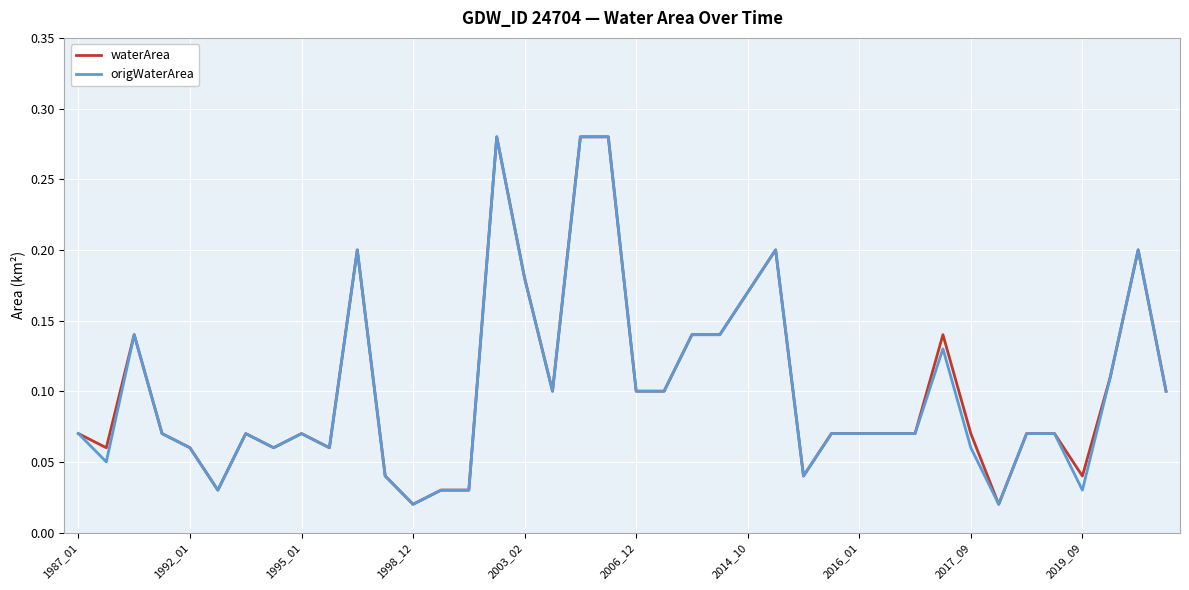

List the series in order of their peak value, highest first.

waterArea, origWaterArea